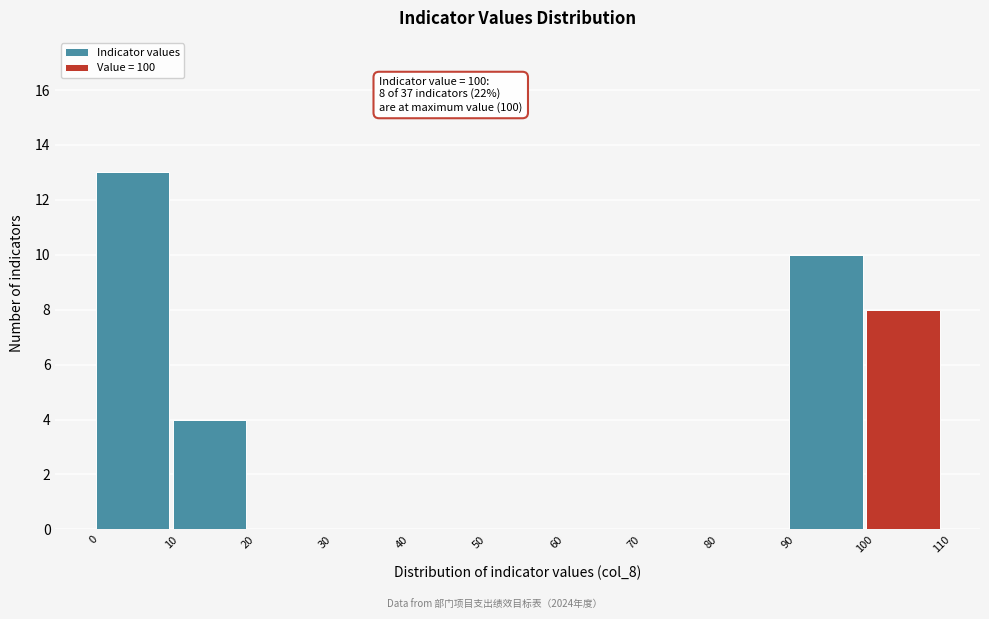

Which range on the x-axis has the tallest stacked bar (by total height)?

0 to 10